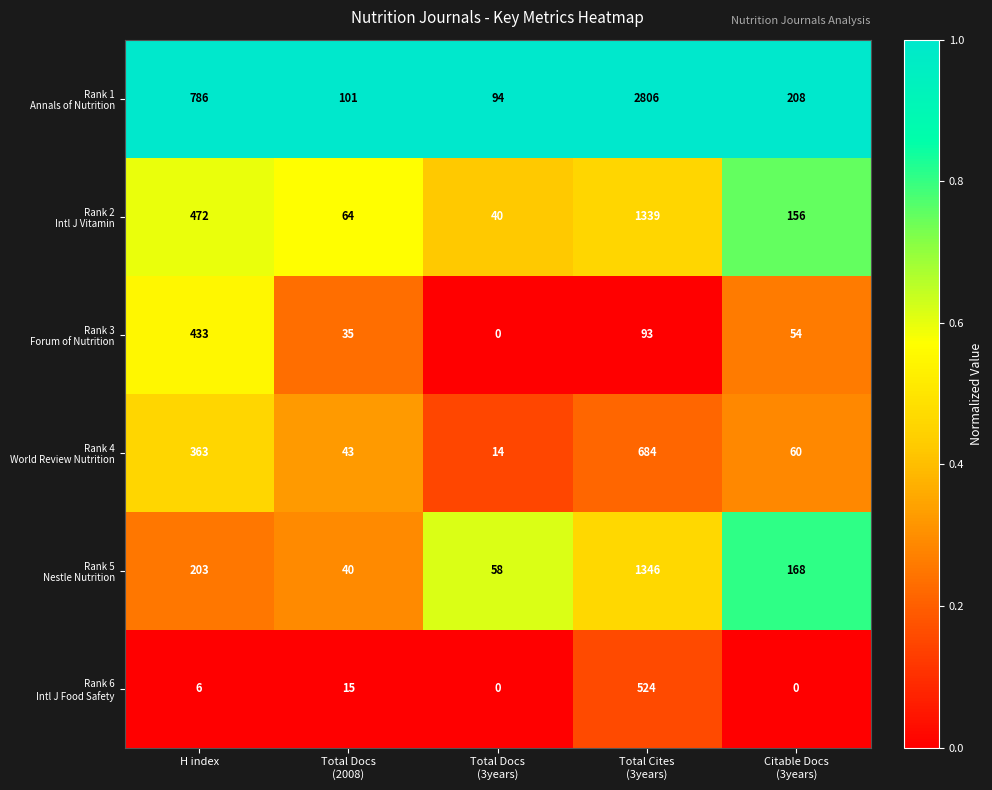

What is the maximum value shown in the chart?

2806